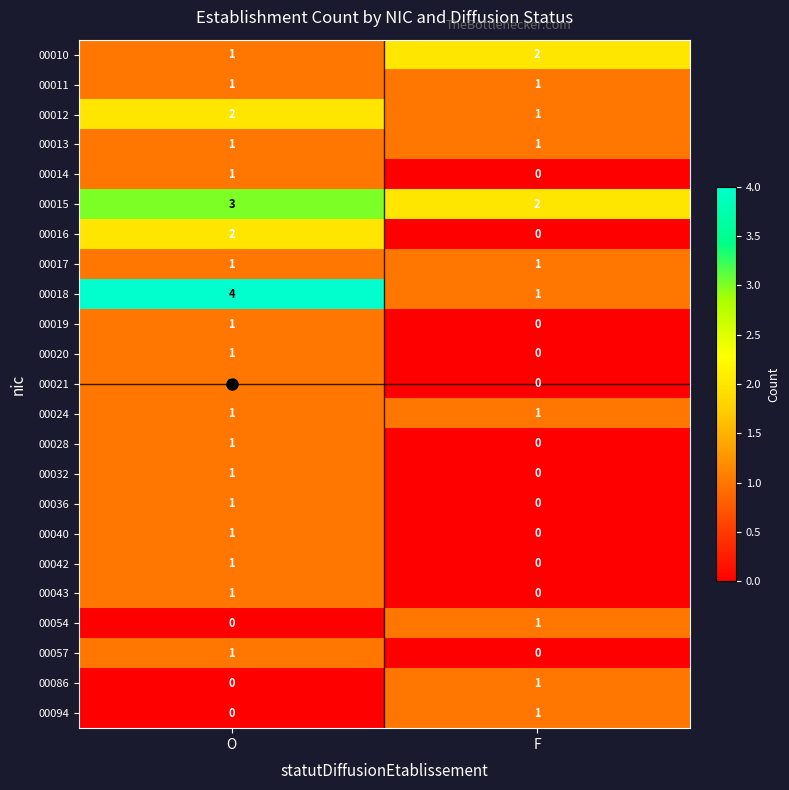

List the labels in order of 00012 value, largest first.

O, F